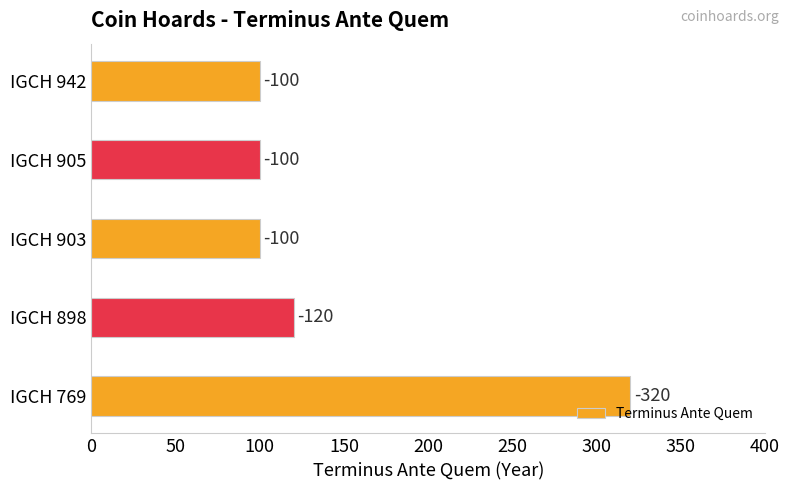

Are the bars horizontal?

Yes